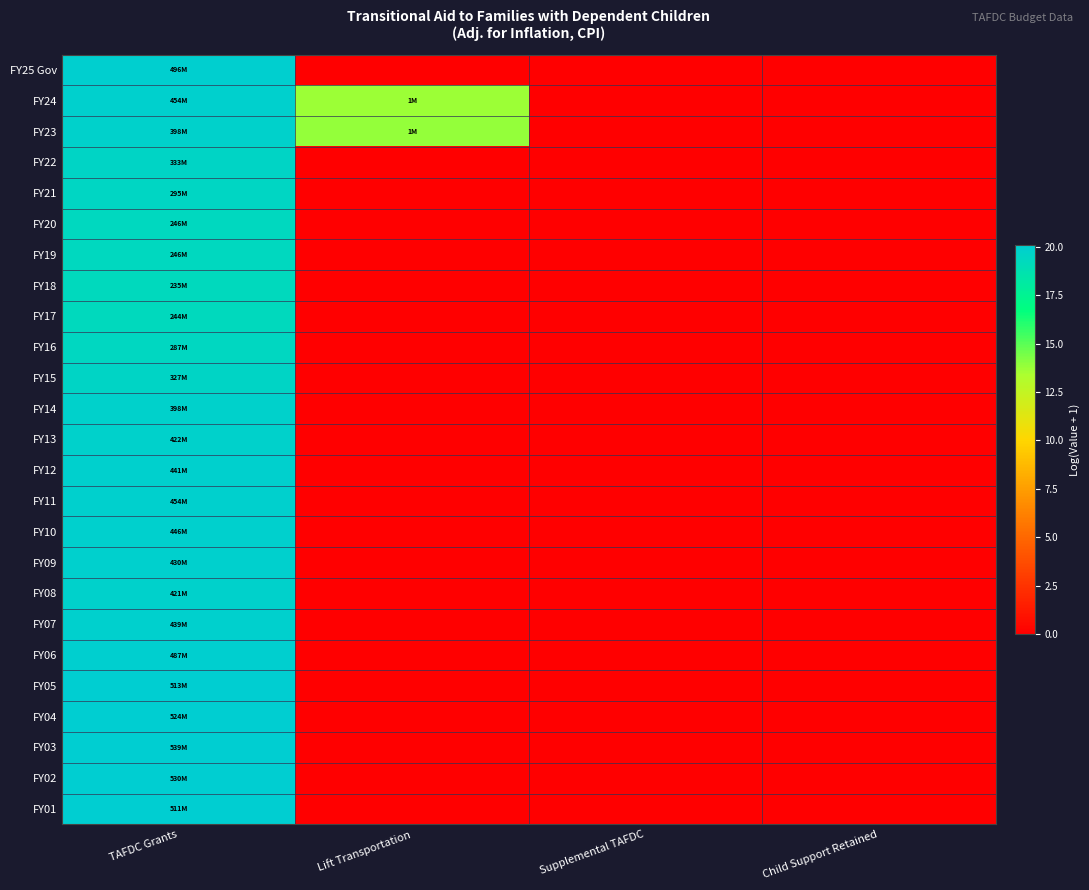

How many distinct data groups are displayed?

25